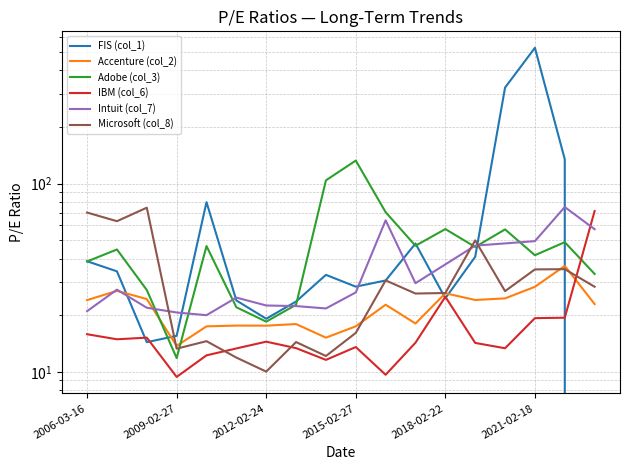

Which series has the largest range (max minus min)?

FIS (col_1)